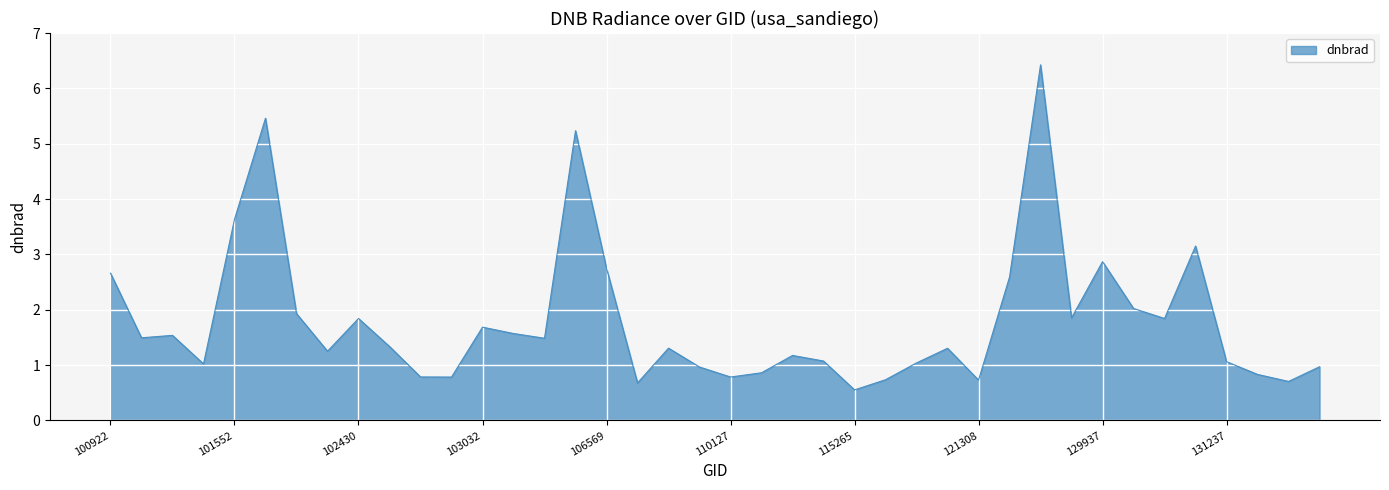

What is the difference between the maximum and minimum values?

5.9